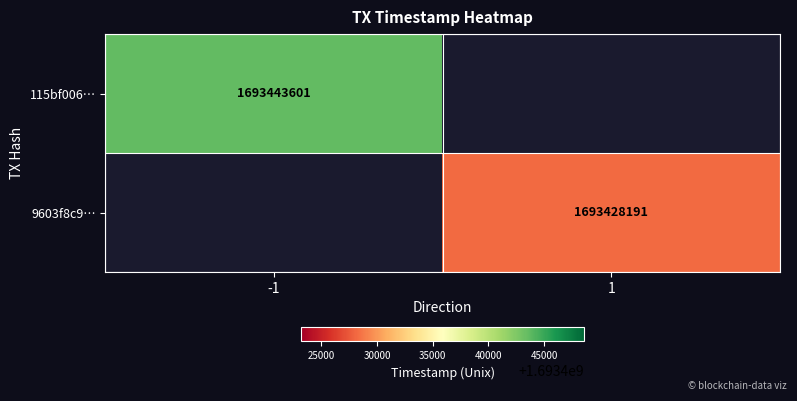

At how many categories does at least one series exceed 1693435649?

1